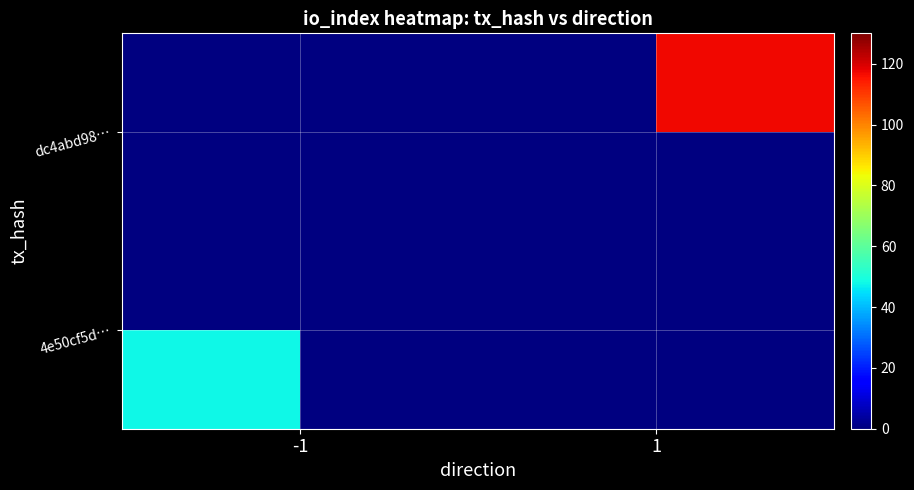

At which category does the chart reach its minimum across all series?

-1